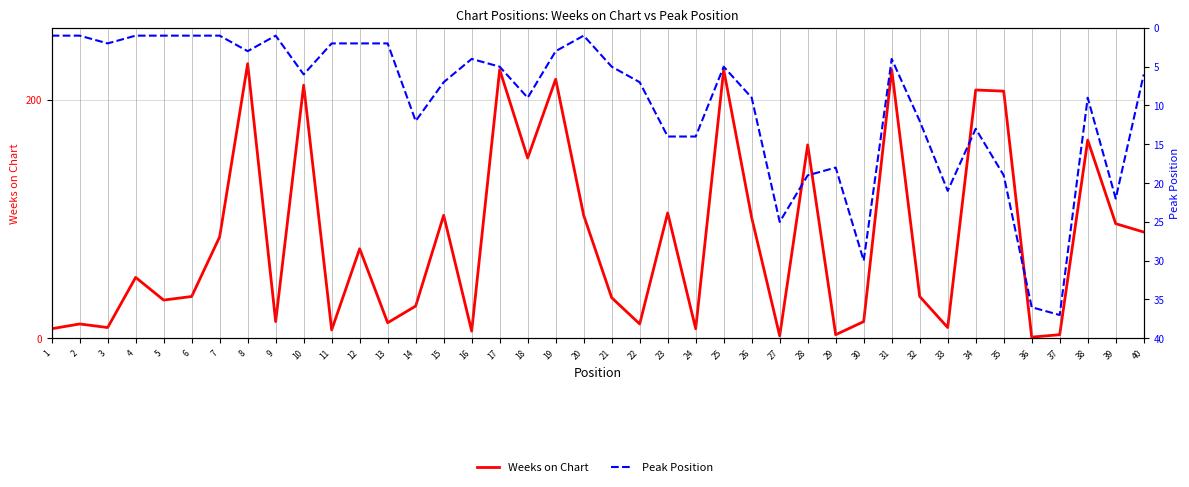

What is the sum of all Weeks on Chart values?

3320